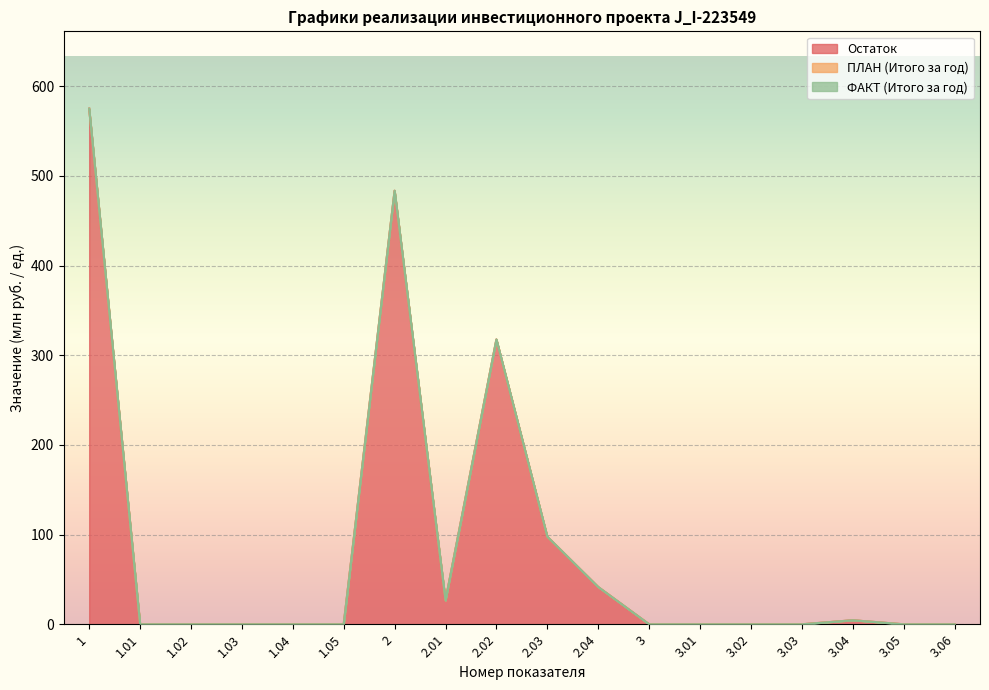

Which series has the largest total across all categories?

Остаток